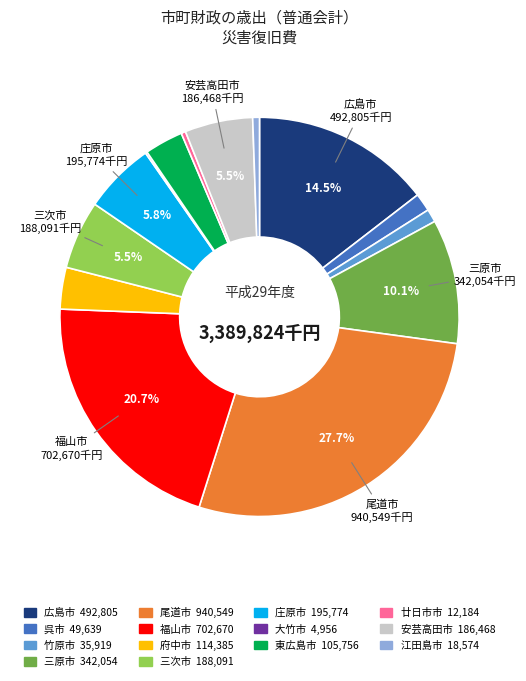

Is the sum of 東広島市 and 三原市 greater than half?

No